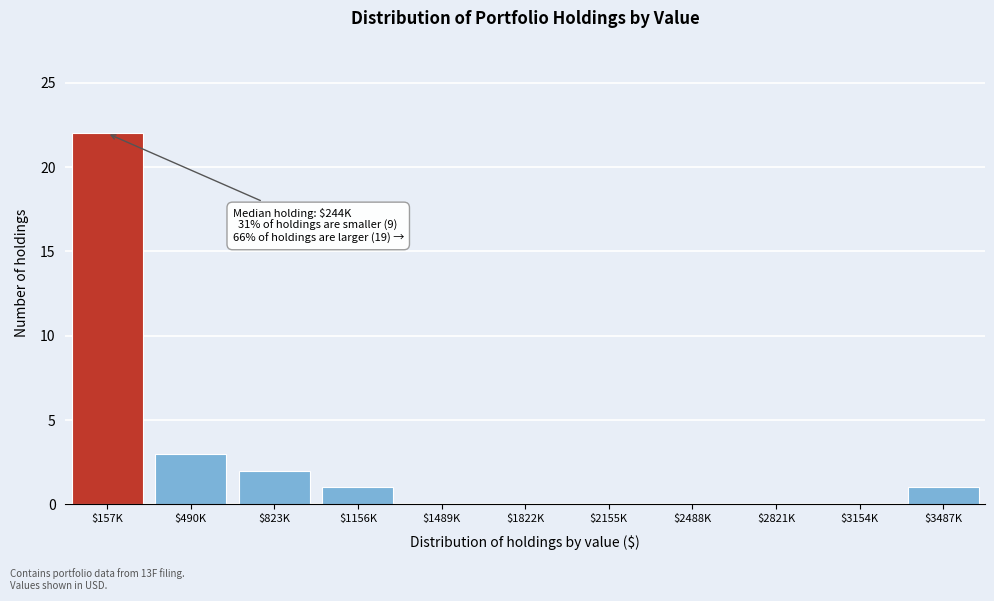

What is the sum of all values?

29